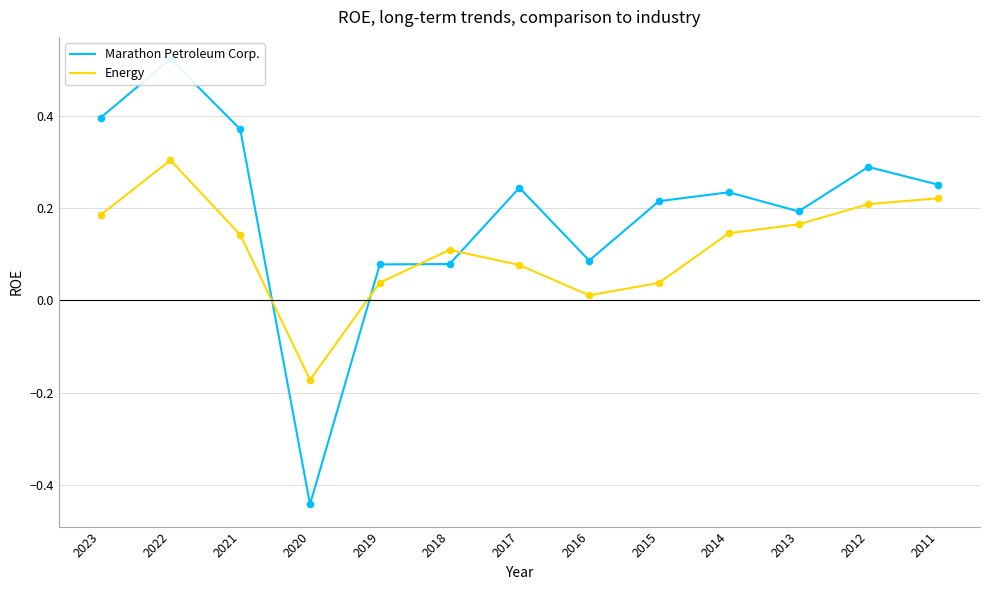

Which series contains the highest Y value?

Marathon Petroleum Corp.